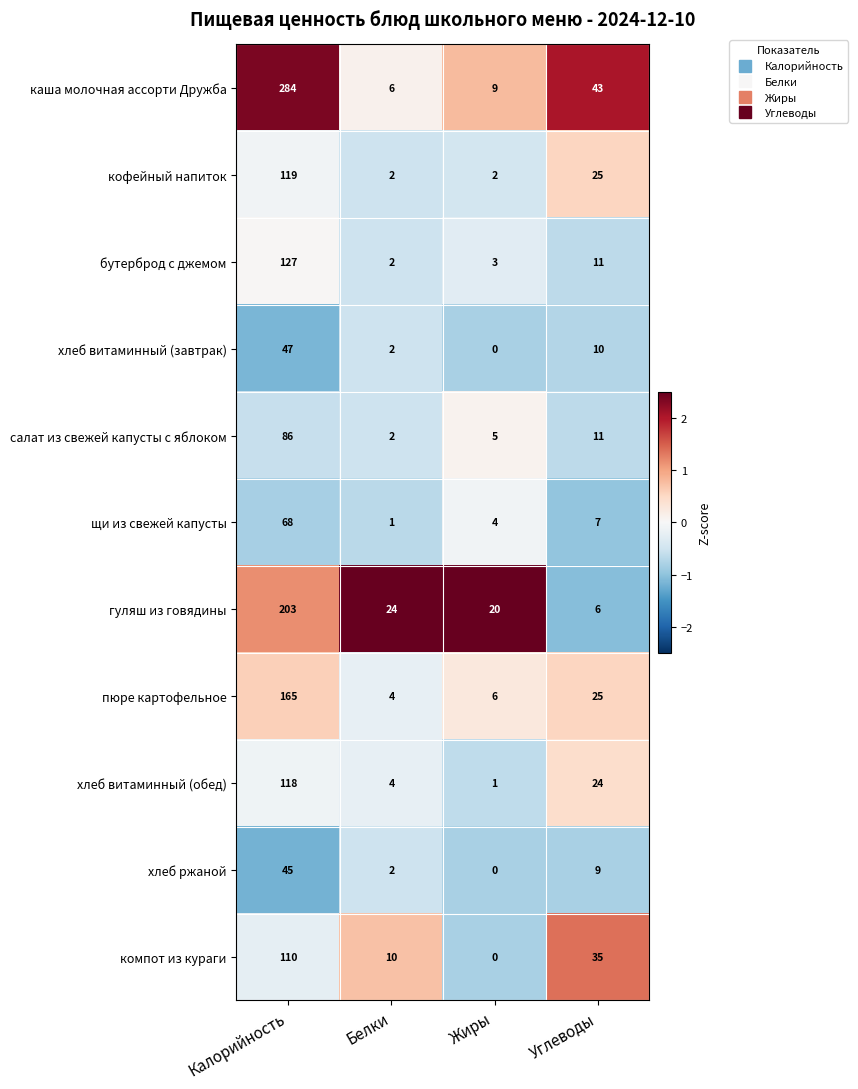

Rank the series by their maximum value, from highest to lowest.

каша молочная ассорти Дружба, гуляш из говядины, пюре картофельное, бутерброд с джемом, кофейный напиток, хлеб витаминный (обед), компот из кураги, салат из свежей капусты с яблоком, щи из свежей капусты, хлеб витаминный (завтрак), хлеб ржаной